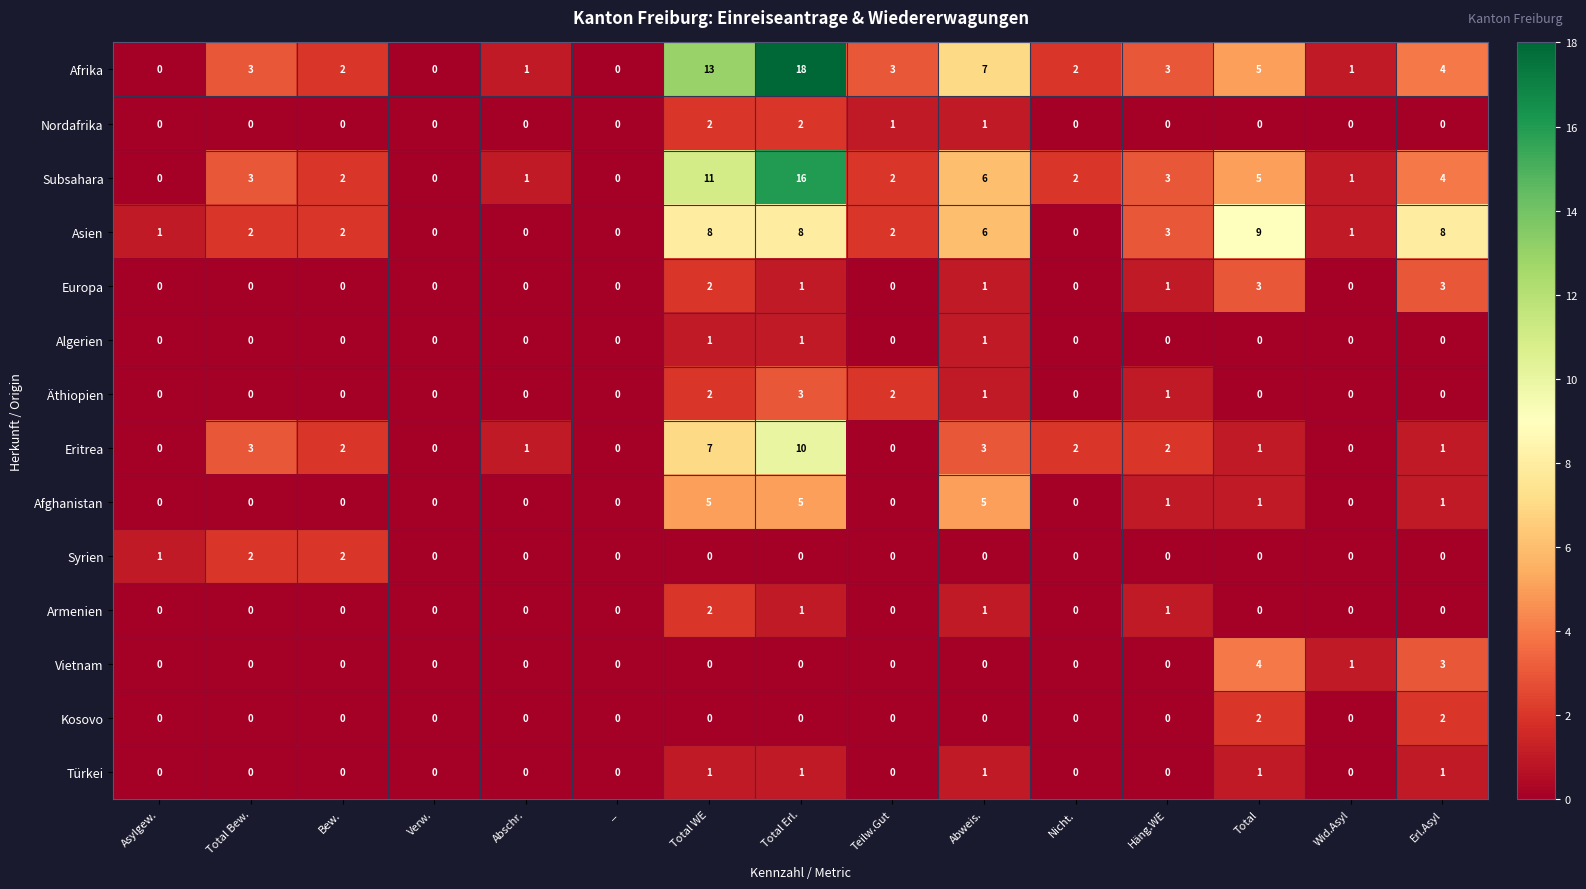

What is the total value across all series at Abweis.?

33